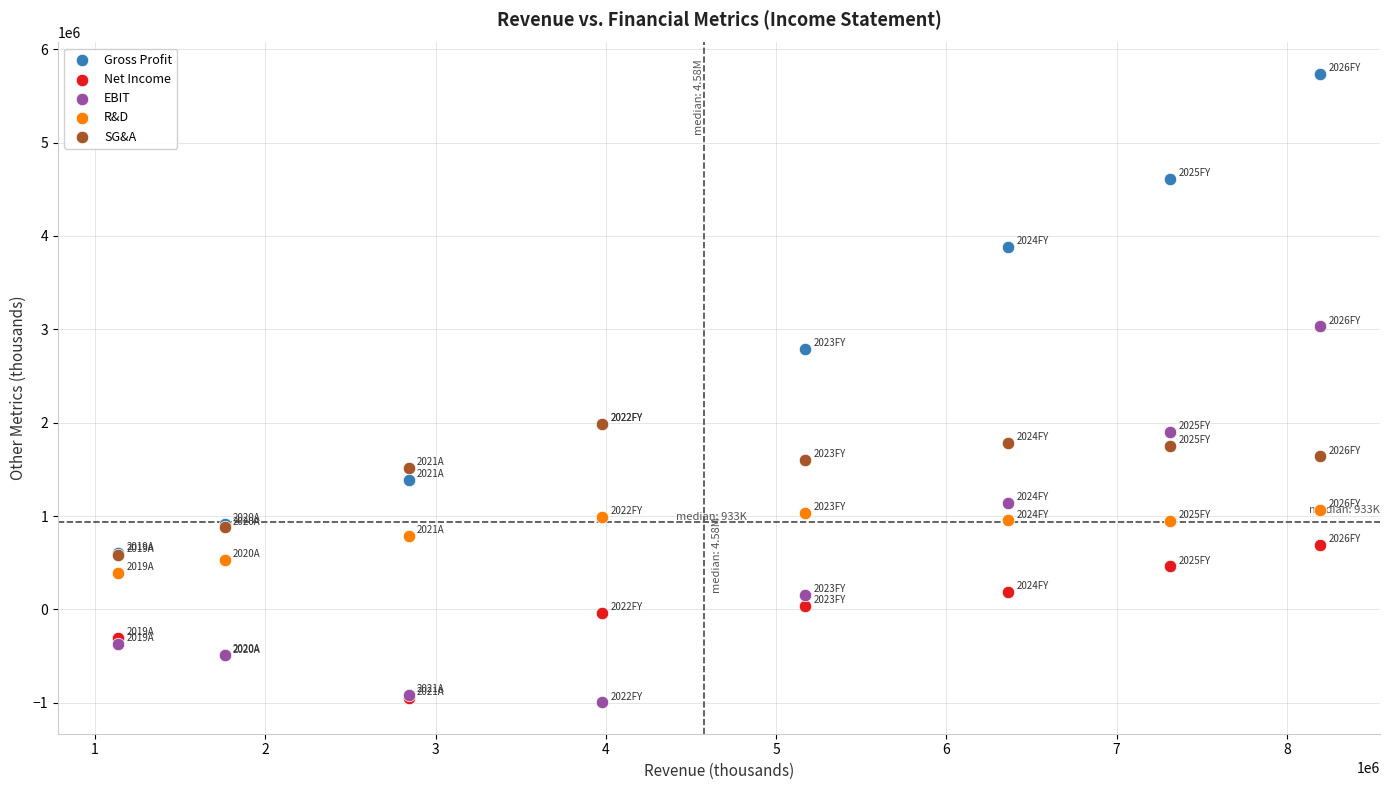

What are all the series names shown in the legend?

Gross Profit, Net Income, EBIT, R&D, SG&A